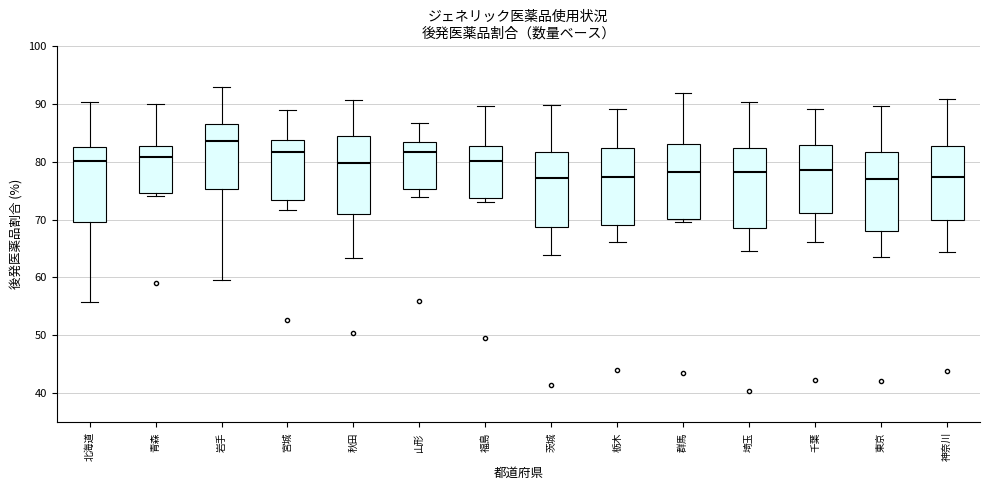

Reading left to right, transcribe this box plot: for each box, give where its median line is, the range the box spans, and where its two whiskers end, as read against the y-axis. The values are not printed on the chart, so give them approximately, as read against the axis.

北海道: median 80, box 70 to 83, whiskers 56 to 90
青森: median 81, box 75 to 83, whiskers 74 to 90
岩手: median 84, box 75 to 86, whiskers 60 to 93
宮城: median 82, box 73 to 84, whiskers 72 to 89
秋田: median 80, box 71 to 84, whiskers 63 to 91
山形: median 82, box 75 to 83, whiskers 74 to 87
福島: median 80, box 74 to 83, whiskers 73 to 90
茨城: median 77, box 69 to 82, whiskers 64 to 90
栃木: median 77, box 69 to 82, whiskers 66 to 89
群馬: median 78, box 70 to 83, whiskers 70 (just below the box's lower edge) to 92
埼玉: median 78, box 69 to 82, whiskers 65 to 90
千葉: median 79, box 71 to 83, whiskers 66 to 89
東京: median 77, box 68 to 82, whiskers 64 to 90
神奈川: median 77, box 70 to 83, whiskers 64 to 91